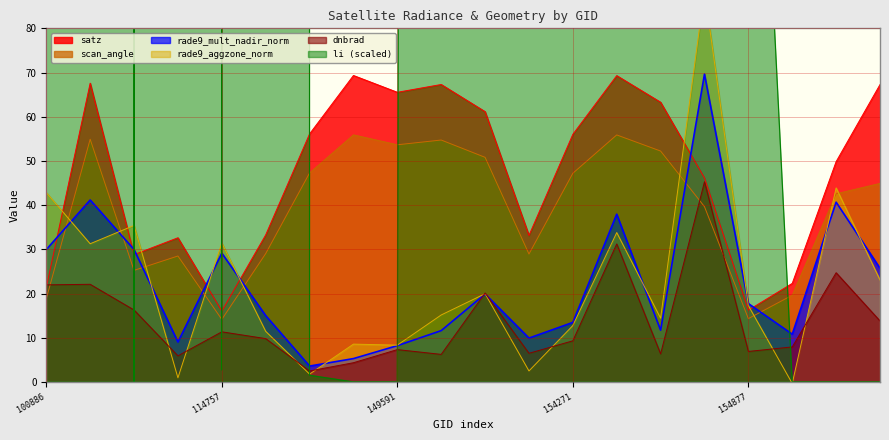

True or false: dnbrad has a value of 23.5 at 155437.

False